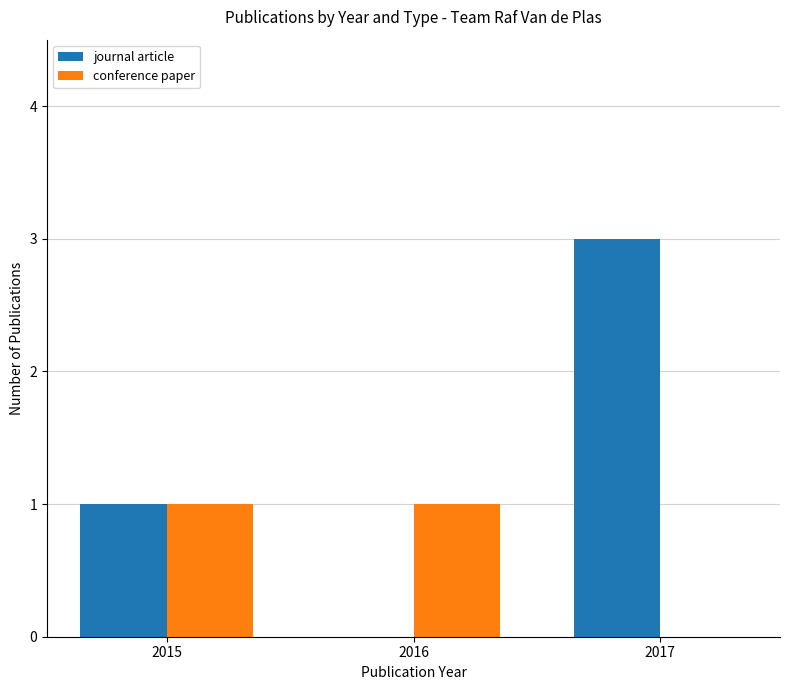

Is the value of journal article at 2016 greater than the value of conference paper at 2016?

No